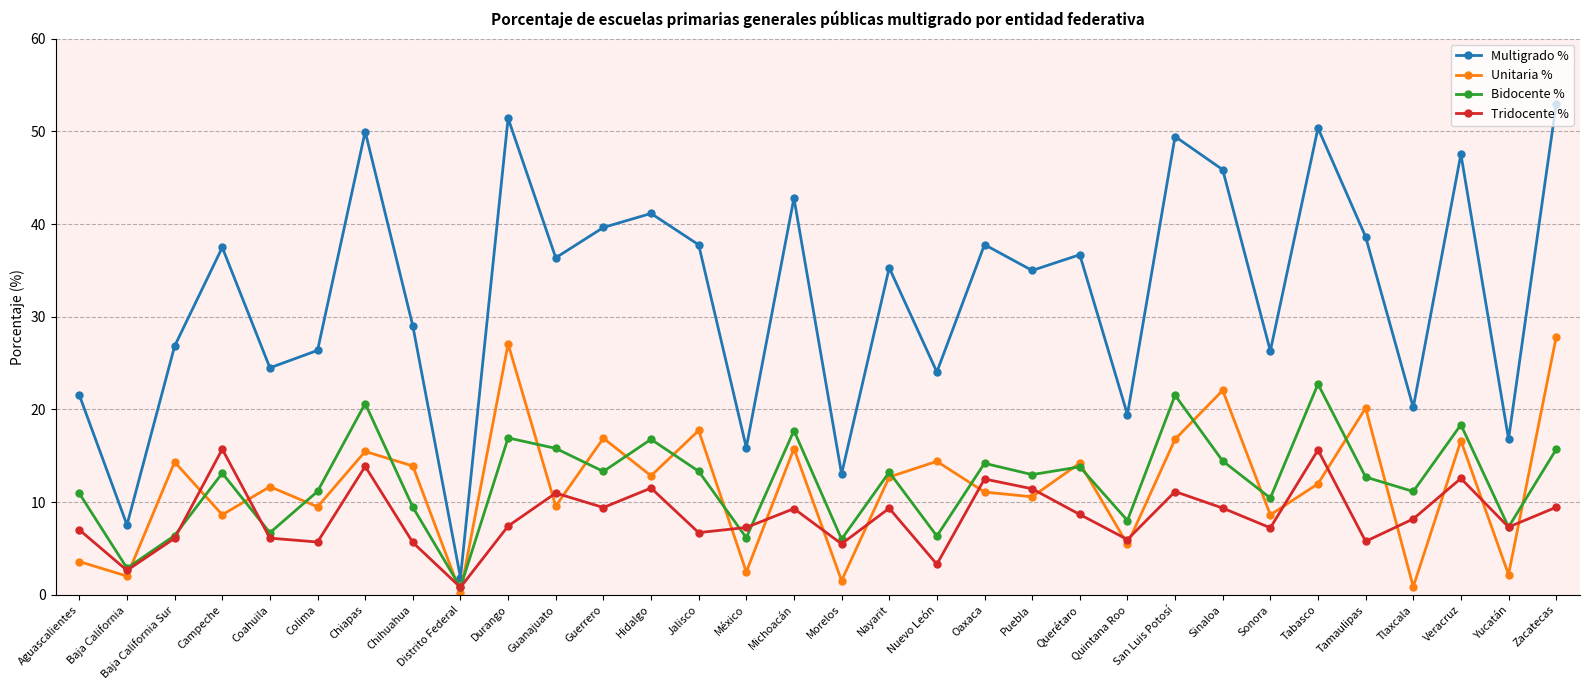

True or false: Bidocente % and Multigrado % cross at least once.

False